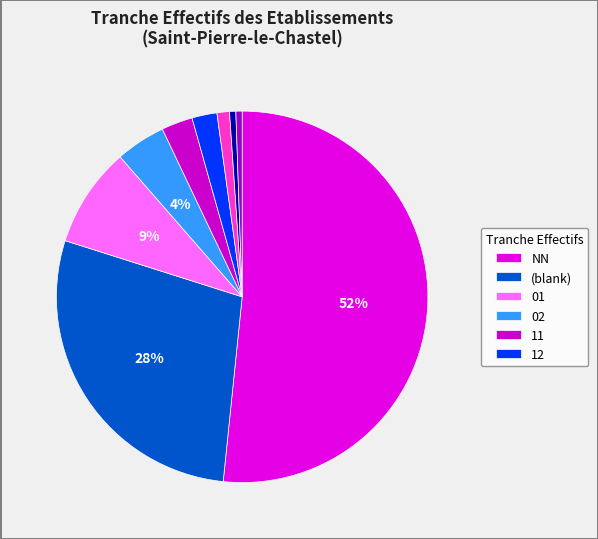

Count the number of slices in the pie.

9